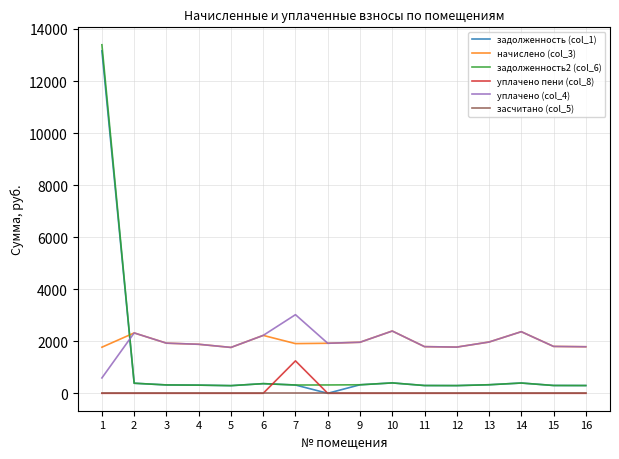

What is the spread (max minus min) of values at 1?

13393.7